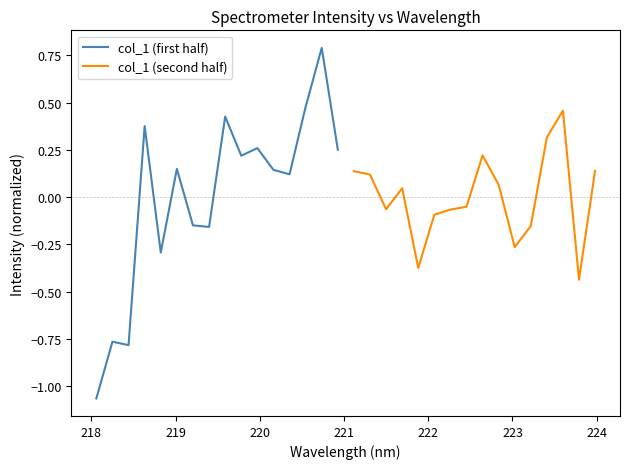

List the series in order of their overall mean, highest first.

col_1 (second half), col_1 (first half)